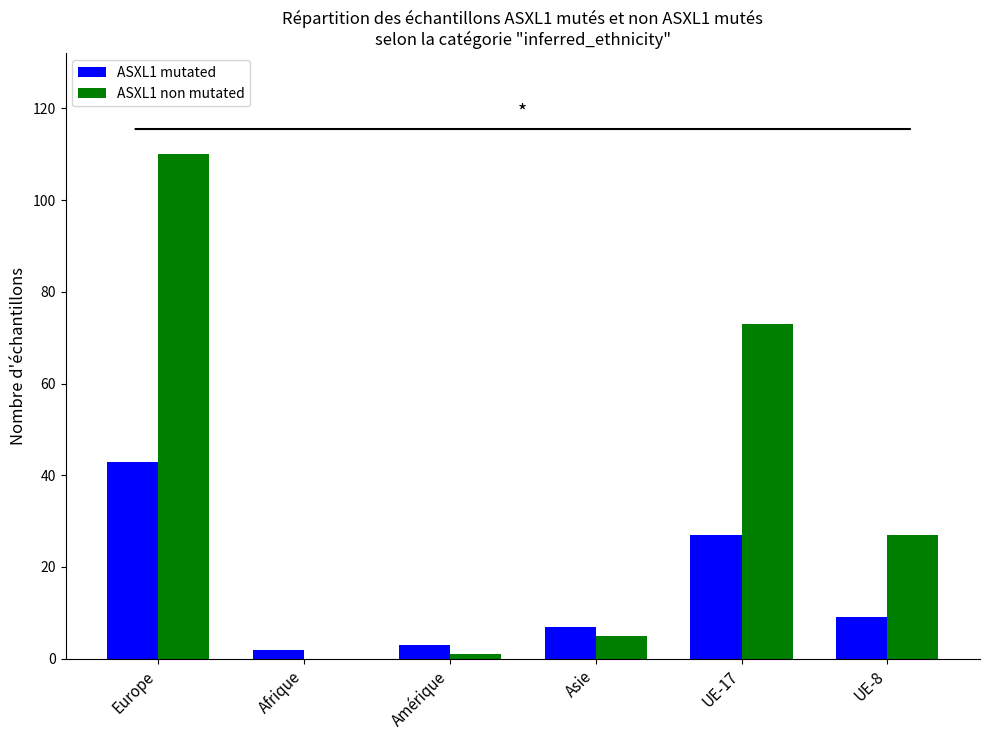

The ASXL1 non mutated series shows 73 at UE-17. True or false?

True